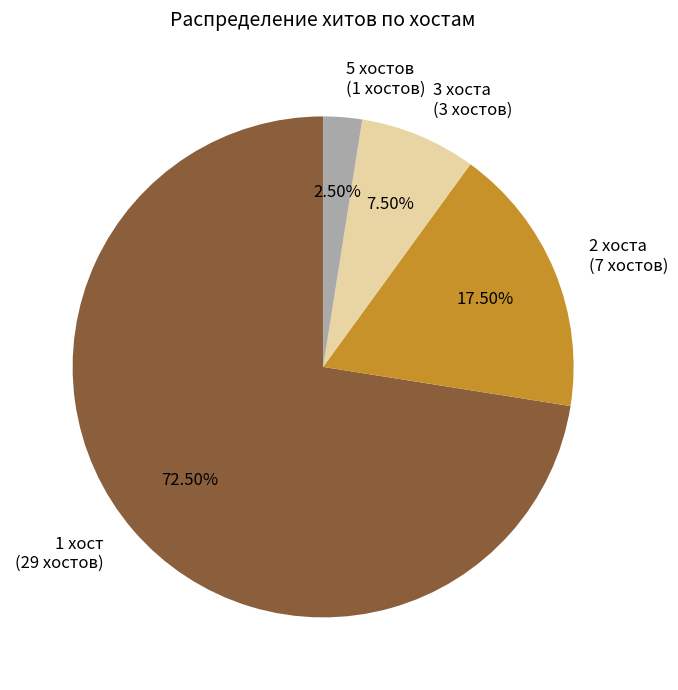

Approximately how many times larger is the value at 1 хост (29 хостов) compared to 3 хоста (3 хостов)?

9.7